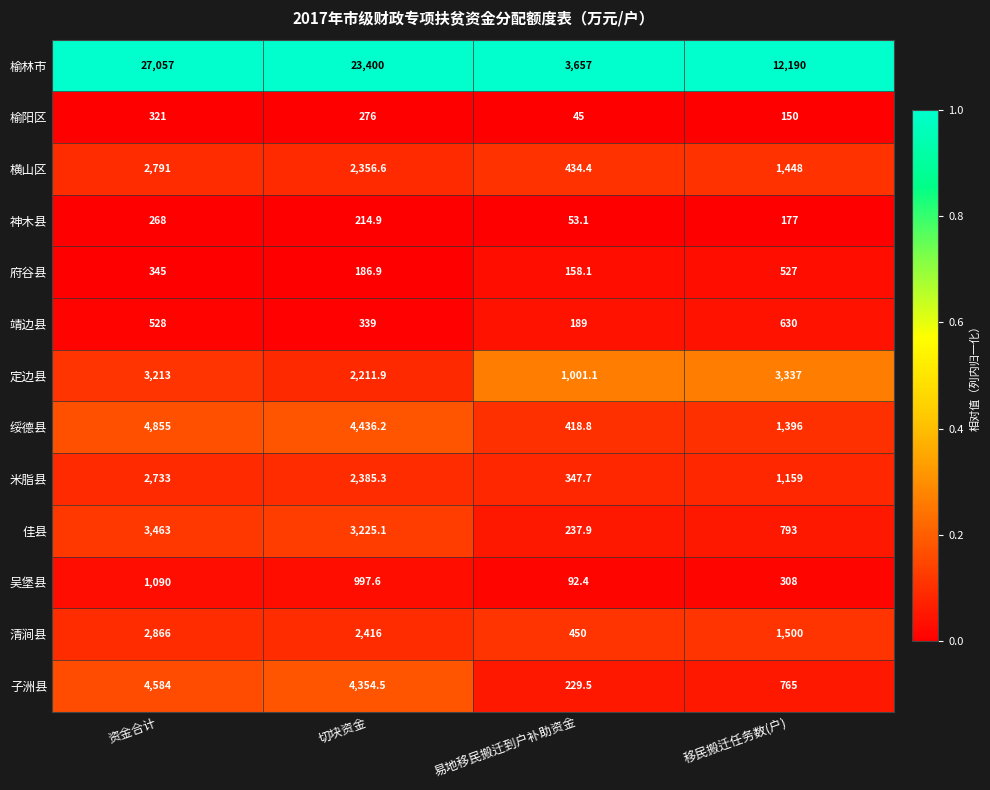

What value does the 榆林市 series have at 切块资金?

23400.0